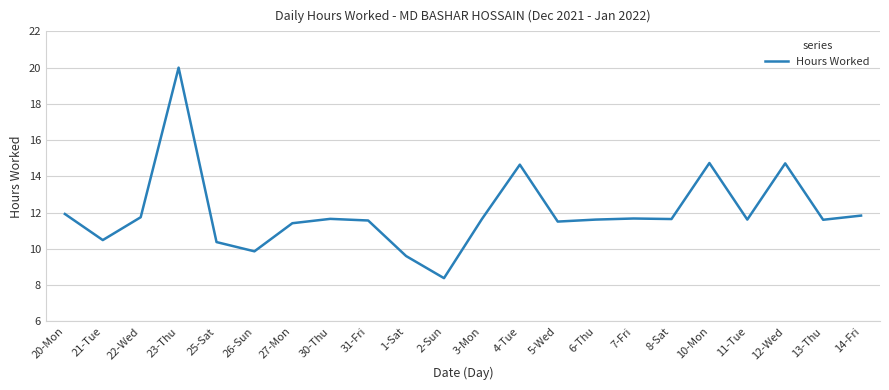

The chart shows a value of 17.7 at 5-Wed. True or false?

False